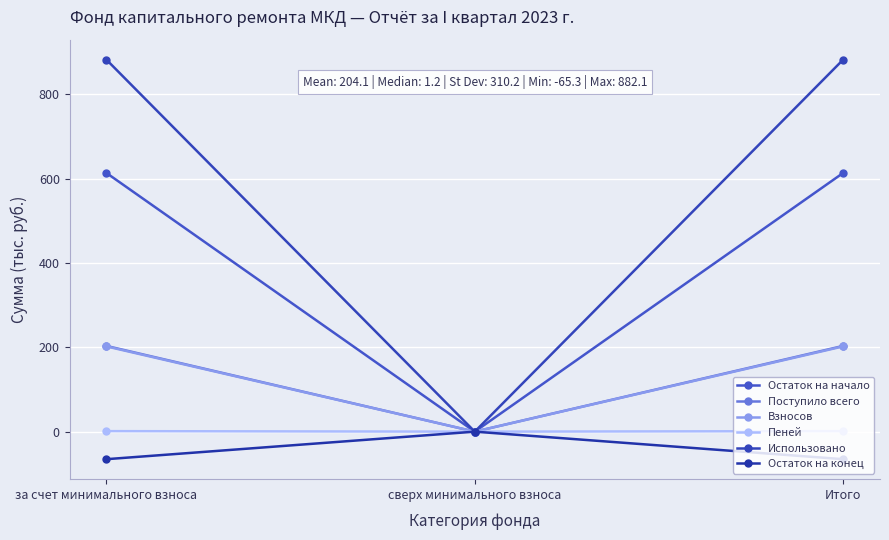

What is the average value of the Поступило всего series?

135.6